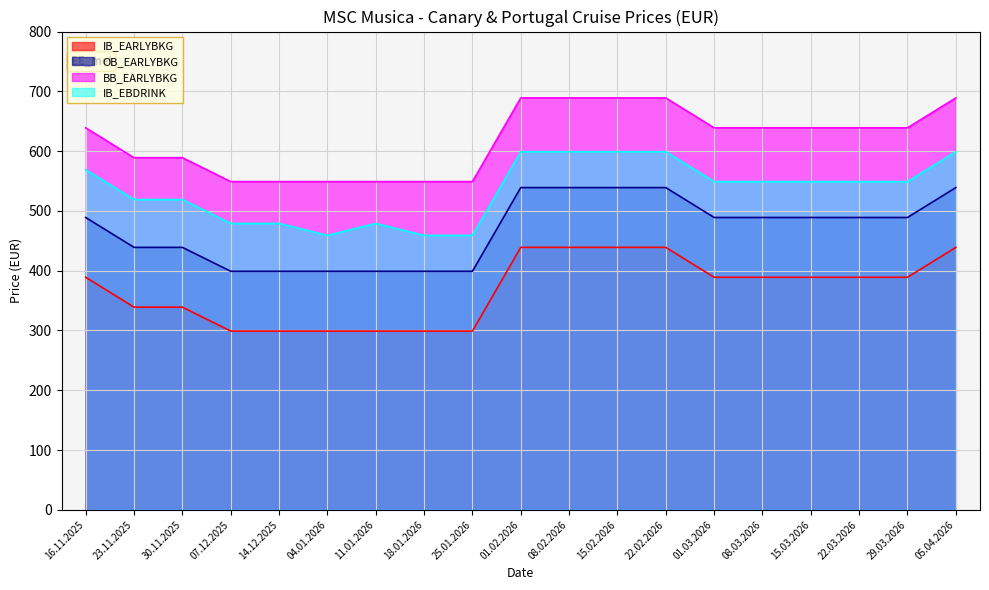

What is the label of the 7th point from the right?

22.02.2026